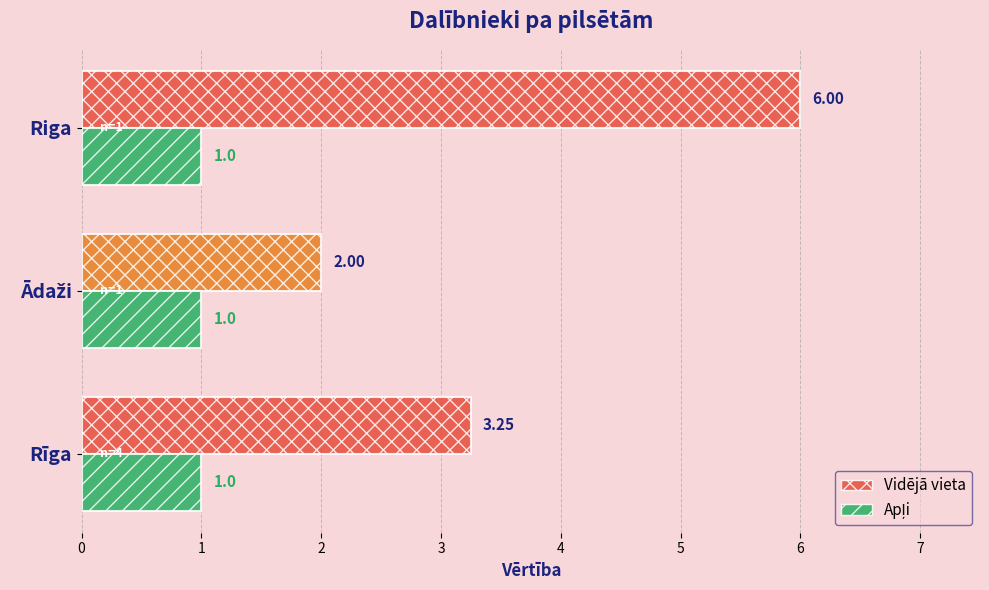

What is the difference between the maximum and minimum values in the Vidējā vieta series?

4.0